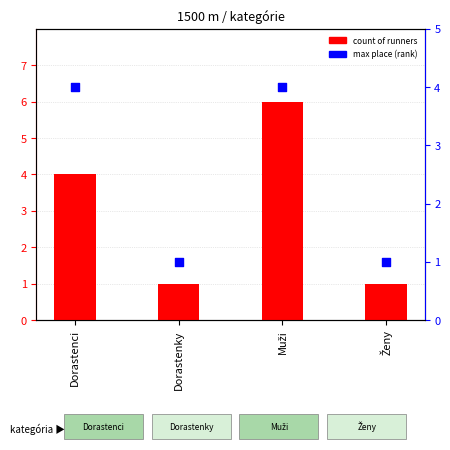

At which category is the sum across all series the highest?

Muži